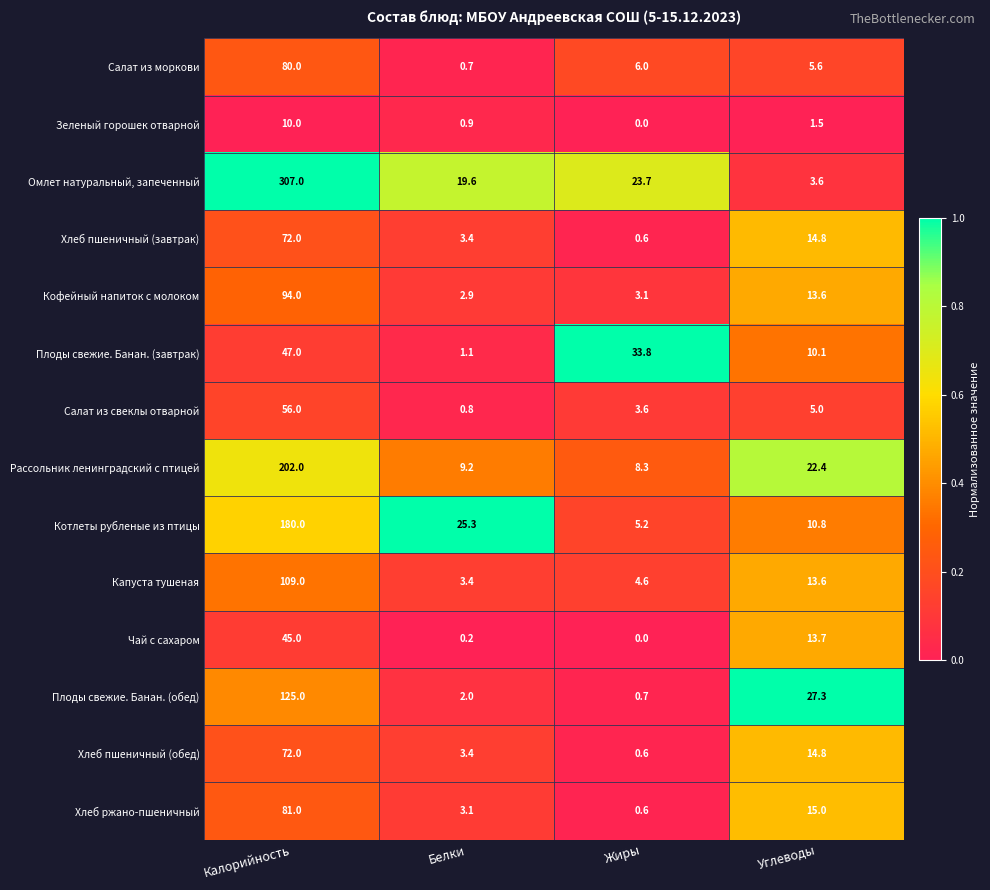

Which series has the largest range (max minus min)?

Омлет натуральный, запеченный